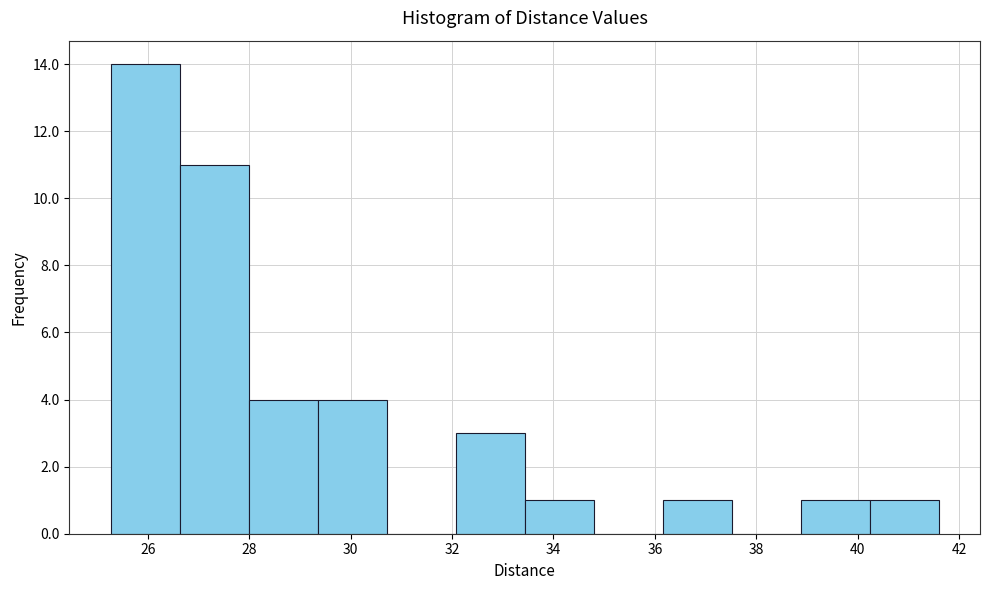

Reading left to right, list every bar in this chart as the range it spans on the x-axis followed by its height. Neither the bar edges nor the heights are printed on the chart, so give them approximately, as read against the axes.

25.2 to 26.6: 14
26.6 to 28.0: 11
28.0 to 29.4: 4
29.4 to 30.8: 4
30.8 to 32.0: 0
32.0 to 33.4: 3
33.4 to 34.8: 1
34.8 to 36.2: 0
36.2 to 37.6: 1
37.6 to 38.8: 0
38.8 to 40.2: 1
40.2 to 41.6: 1